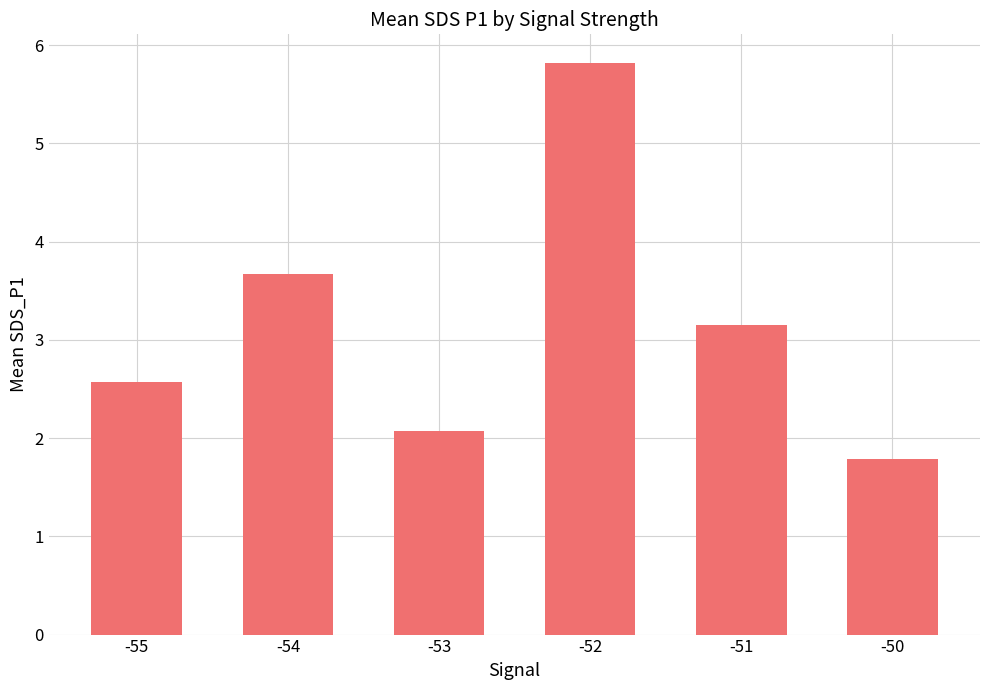

Which category has the highest value across all series?

-52